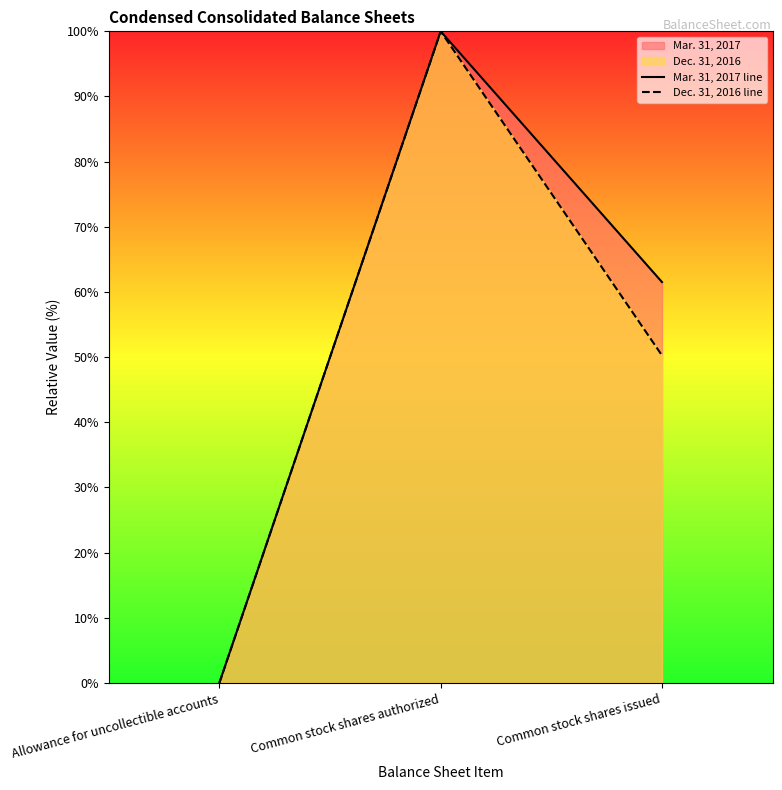

At which label does Mar. 31, 2017 line first exceed 61?

Common stock shares authorized